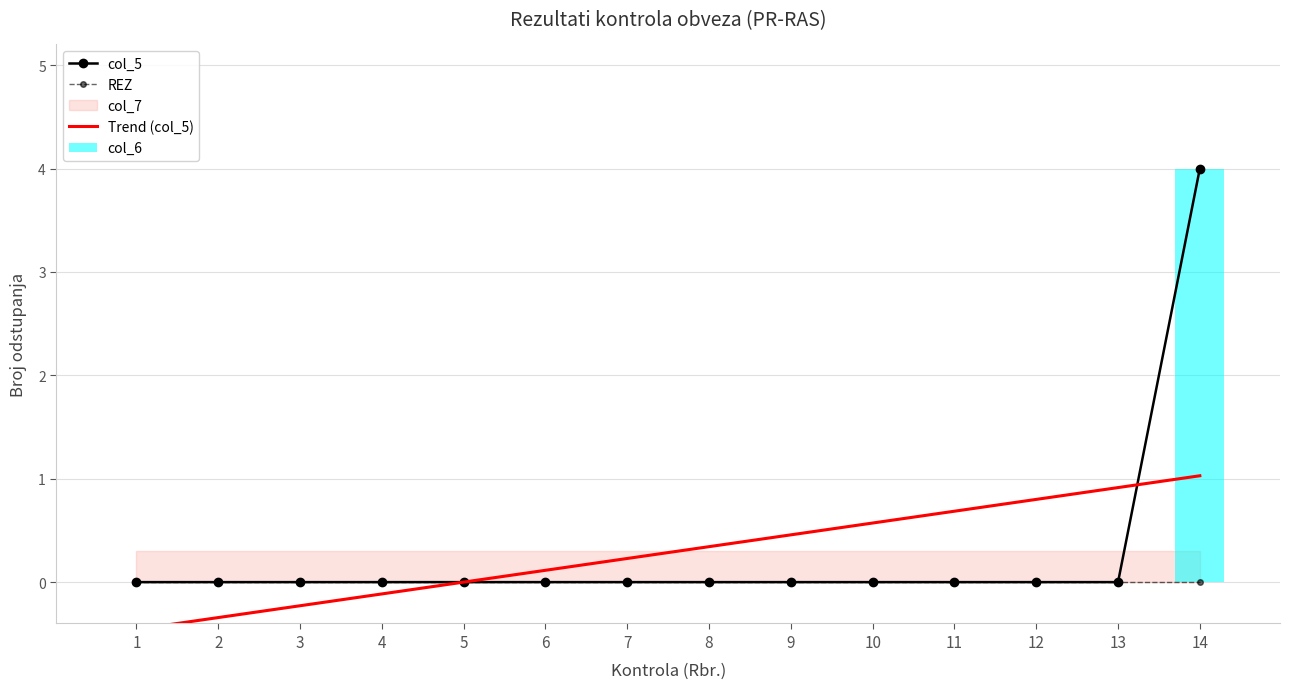

Which series changed the most between 9 and 10?

Trend (col_5)